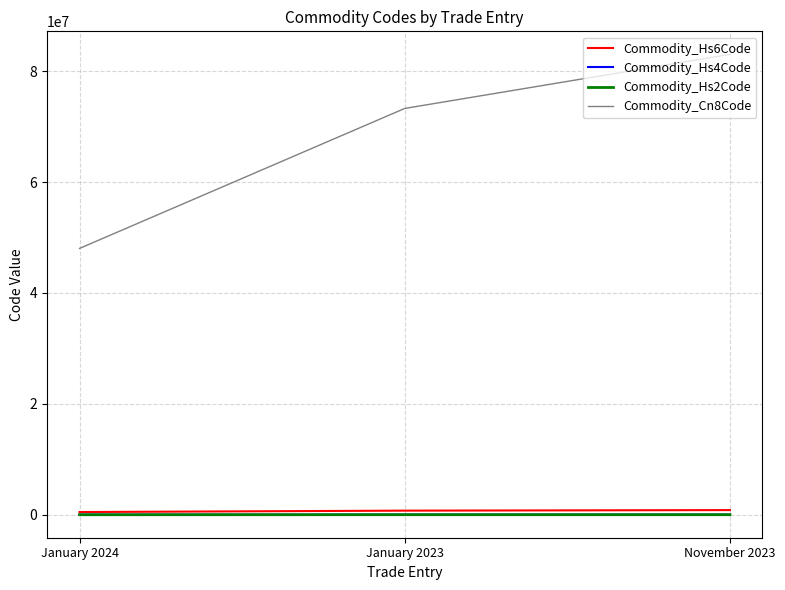

The value of Commodity_Cn8Code at November 2023 is 83024900. True or false?

True